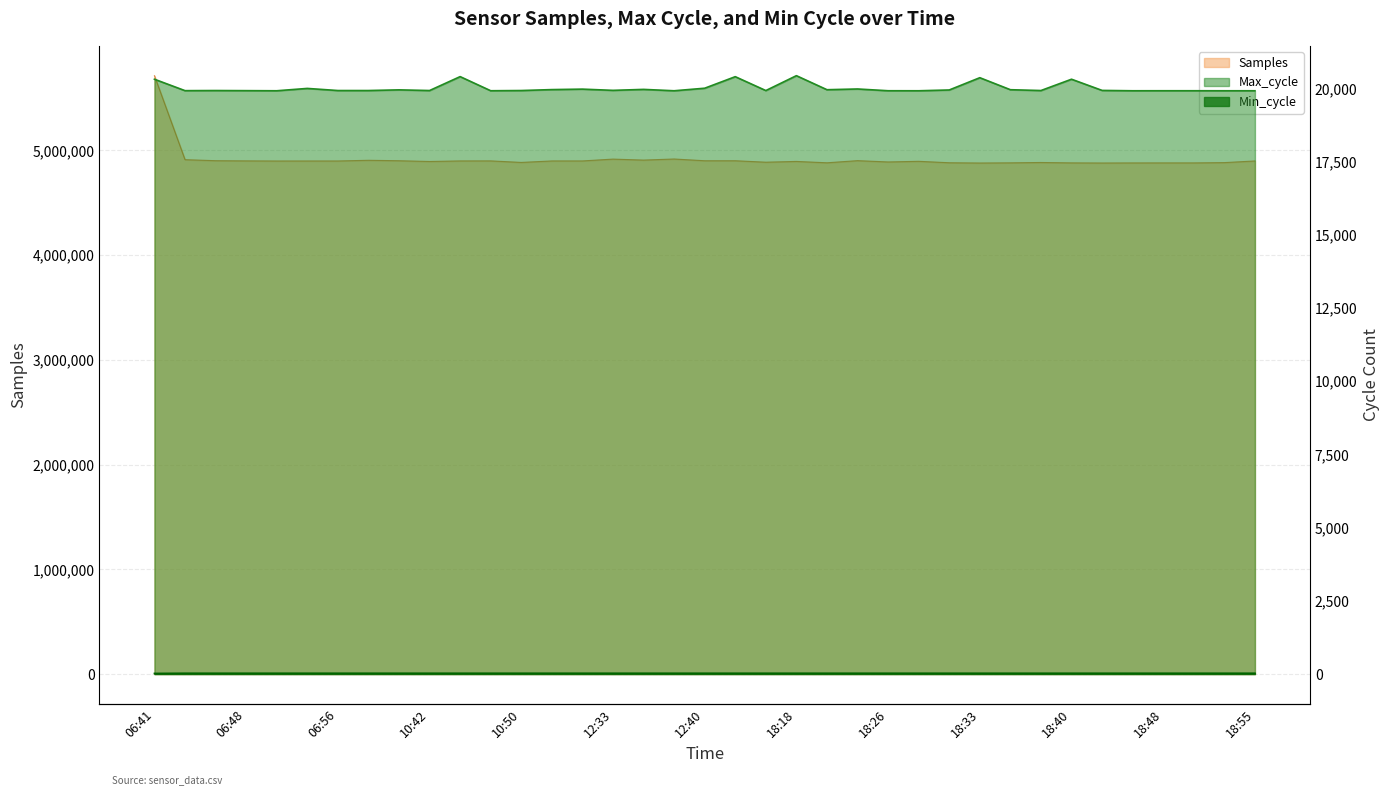

What position from the right is 18:33?

10